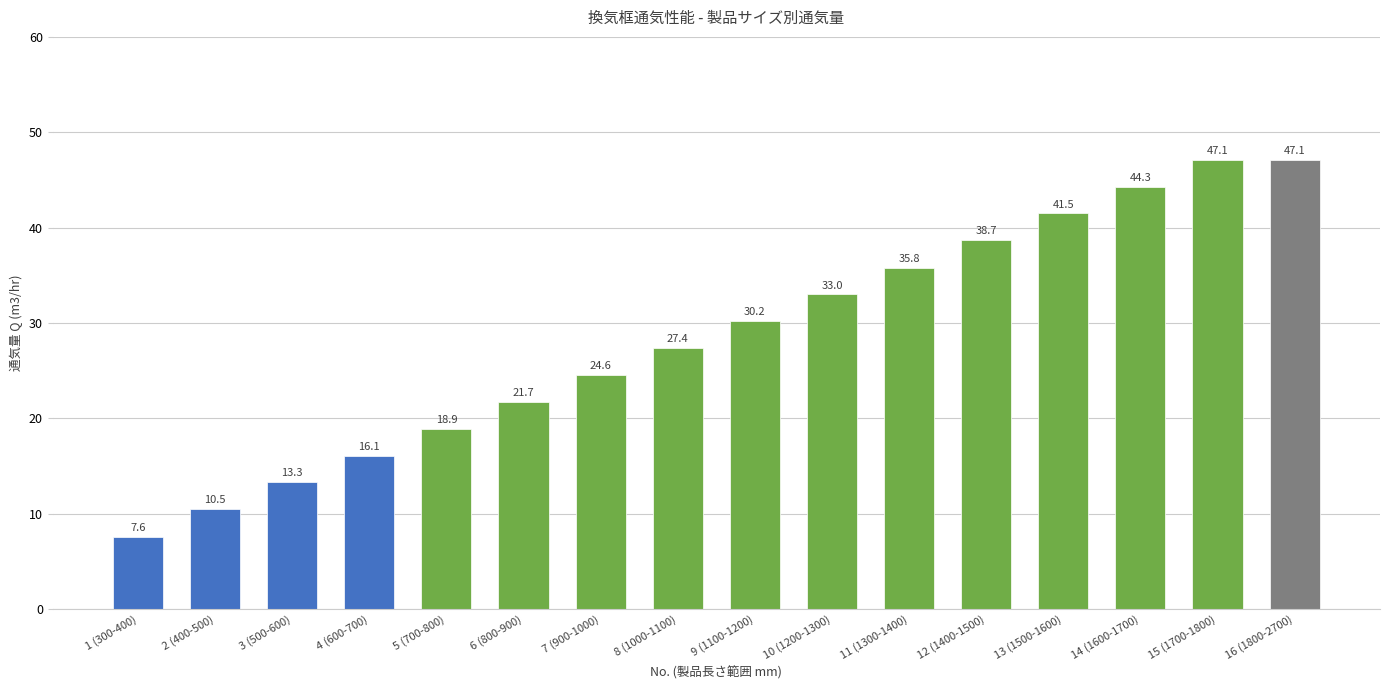

What is the label of the 6th bar from the right?

11 (1300-1400)